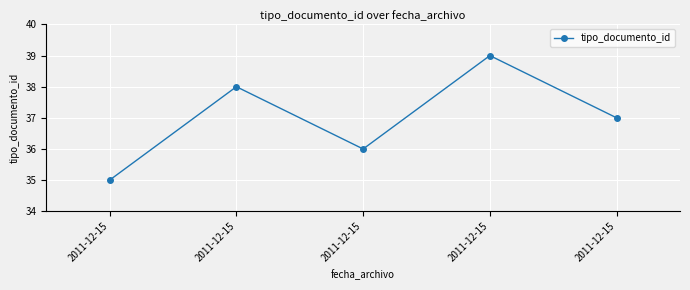

How many distinct data groups are displayed?

1